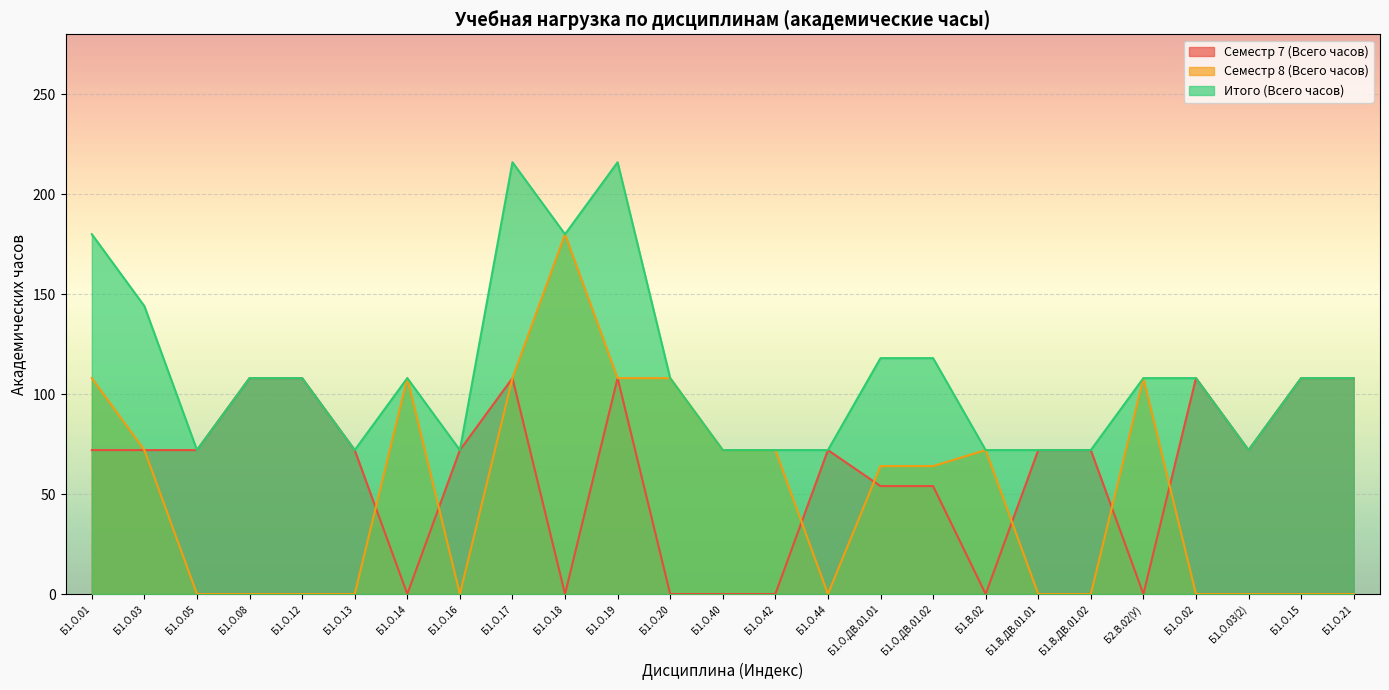

Which series has the widest spread of values?

Семестр 8 (Всего часов)